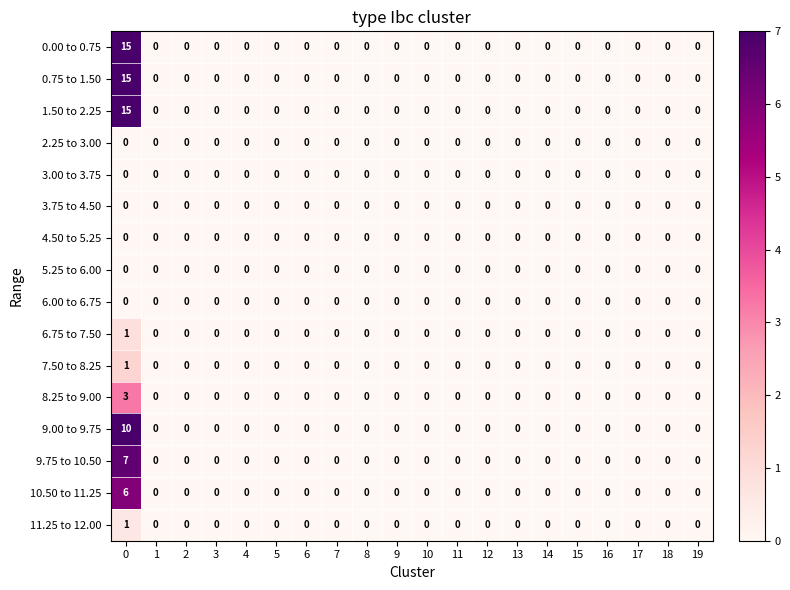

What is the maximum value for 9.00 to 9.75?

10